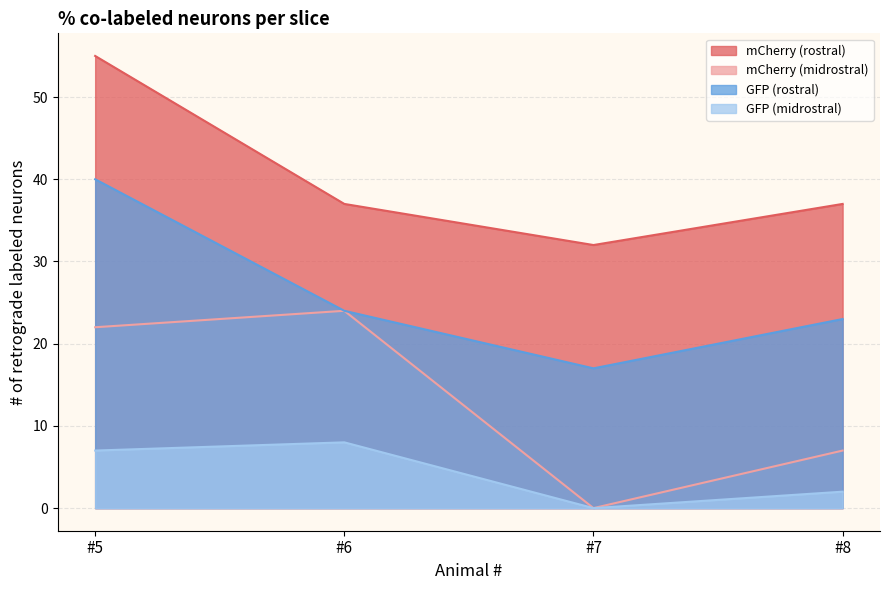

True or false: mCherry (rostral) and mCherry (midrostral) intersect in this chart.

False